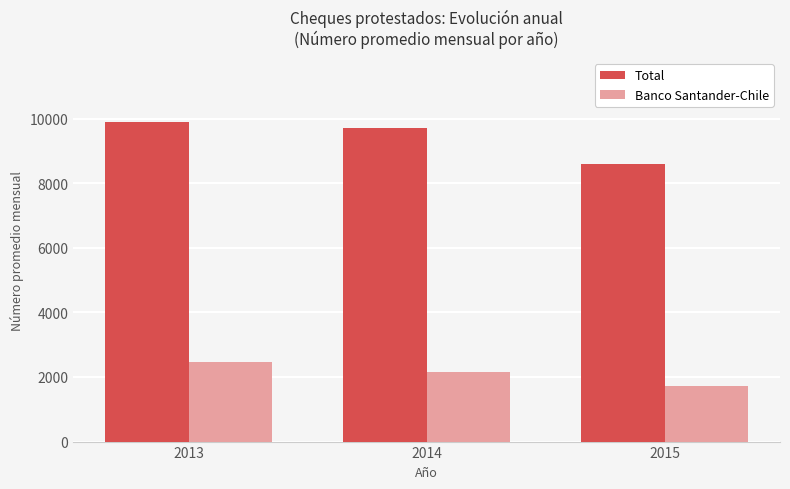

How many bars are there in total?

6